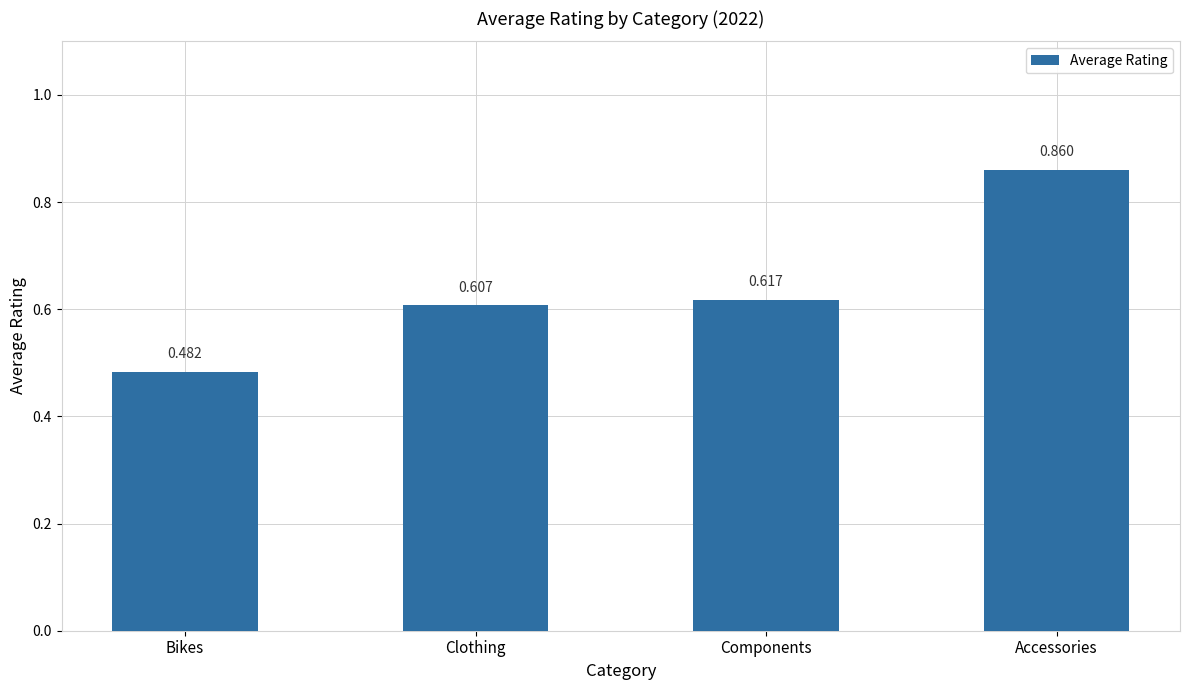

The value at Components is 0.9. True or false?

False